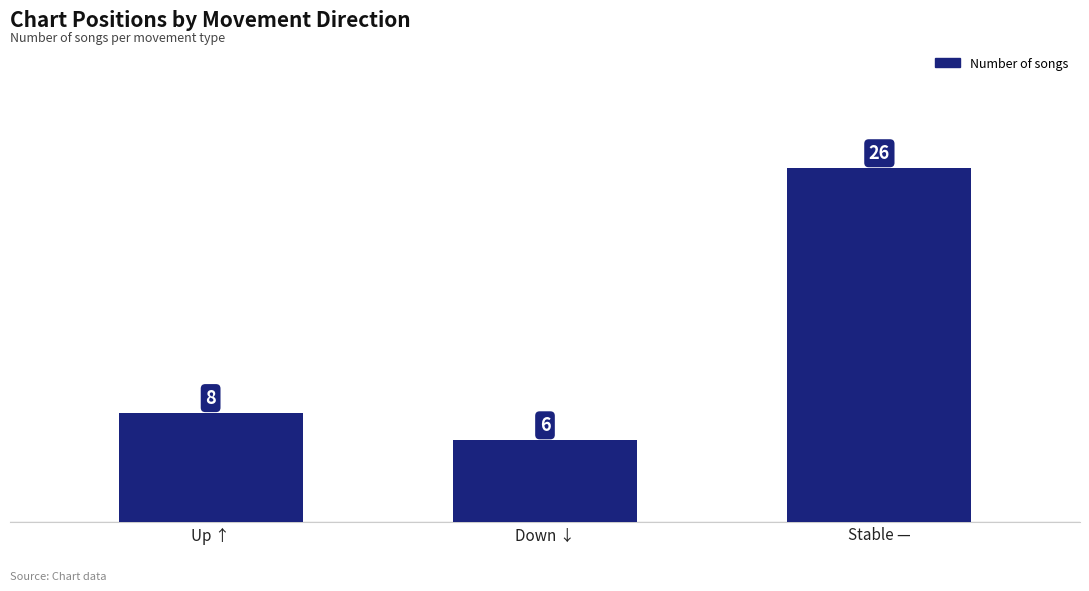

Reading left to right, transcribe all the data shown in this chart.

8	6	26